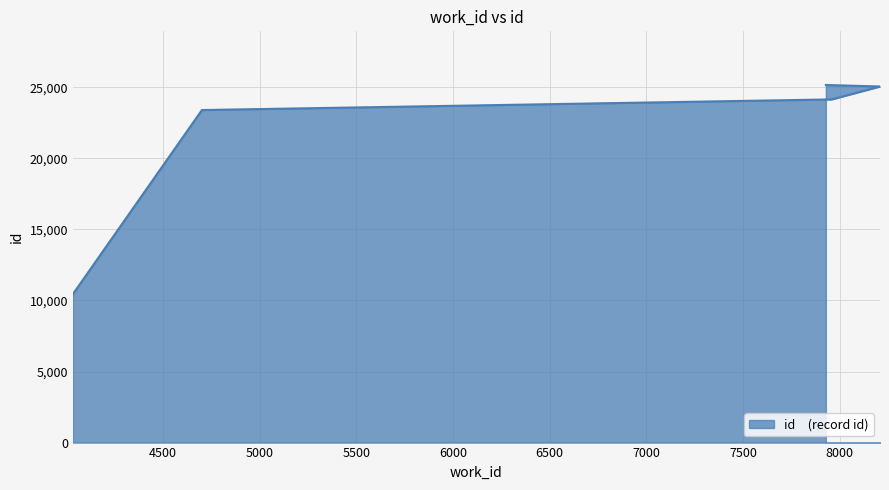

Reading left to right, list all the values displayed in this chart.

10448	23391	24140	25048	25155